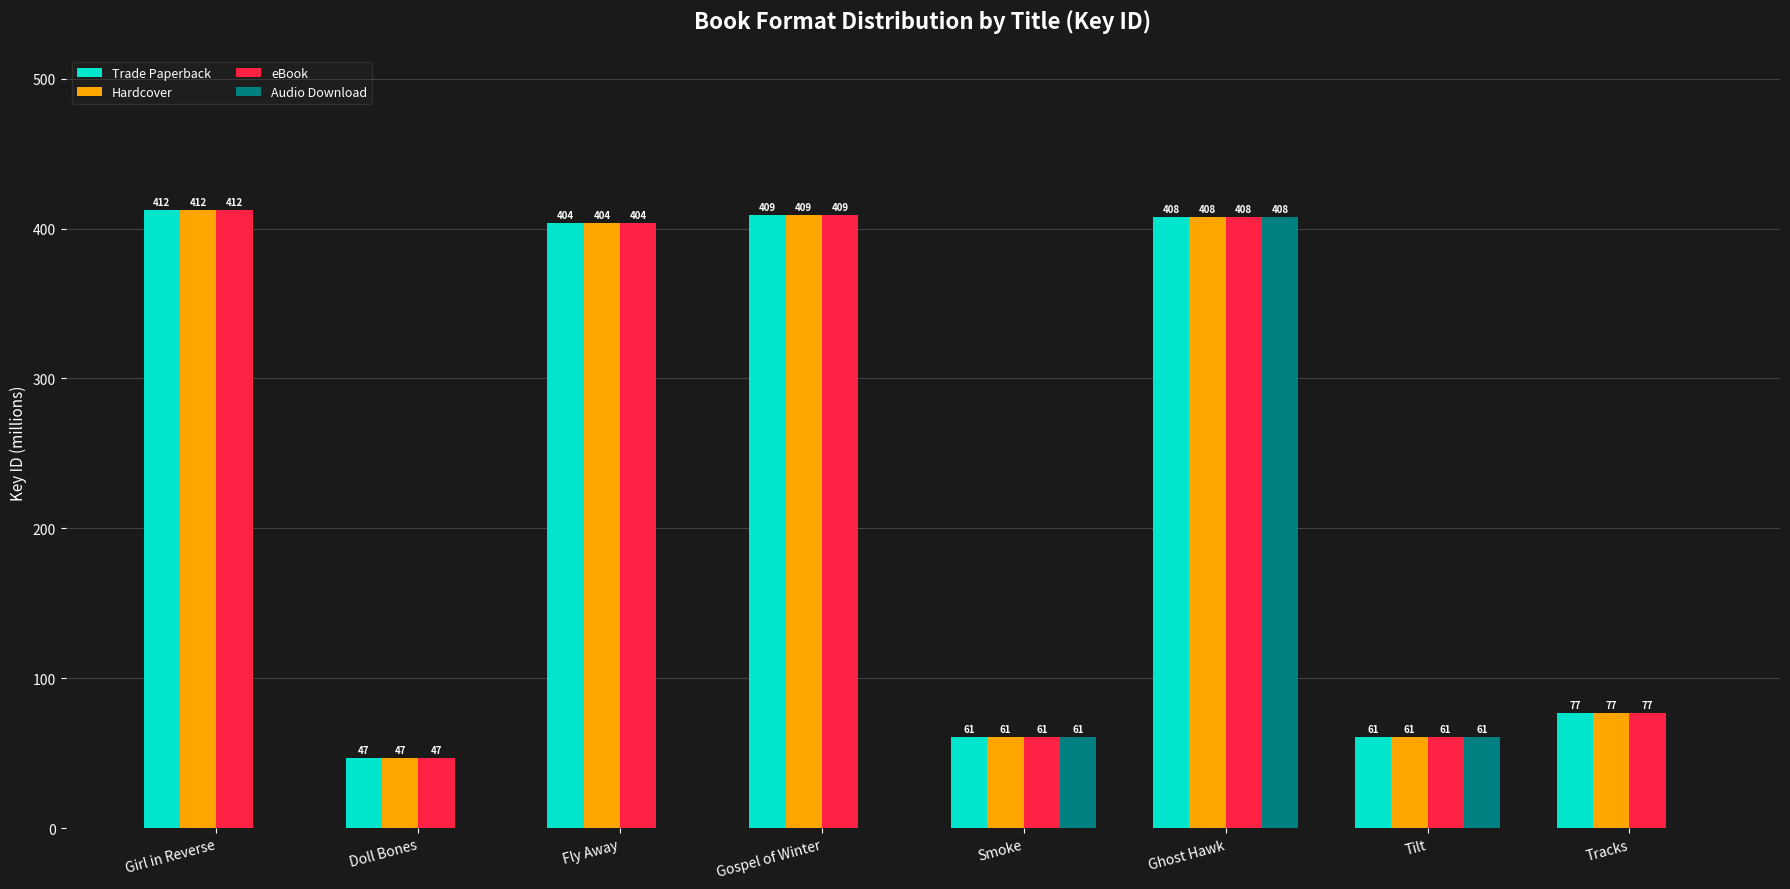

What is the total value across all series at Doll Bones?

139.9